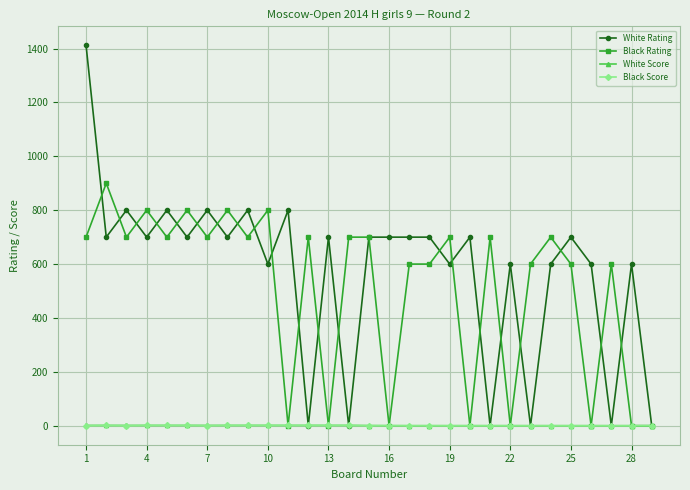

True or false: Black Rating has more than 2 points higher than both neighbors.

True